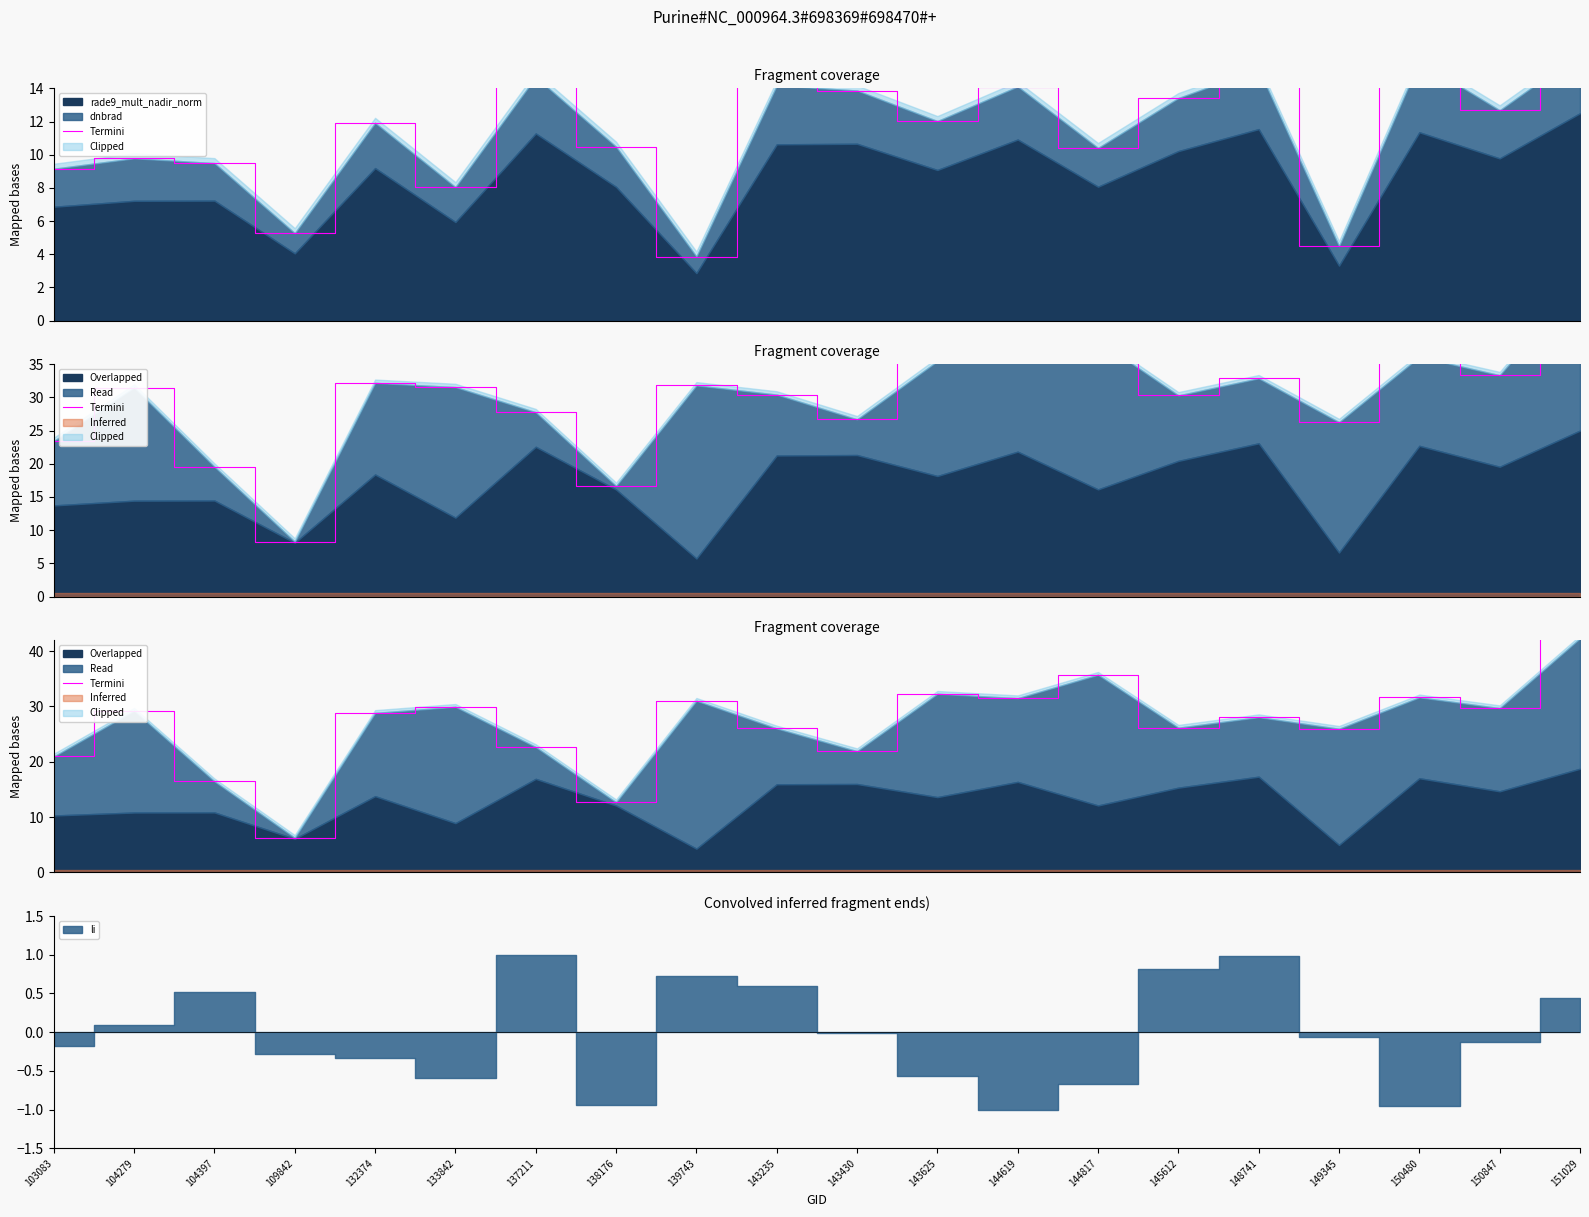

What is the approximate value at 103083?

21.0